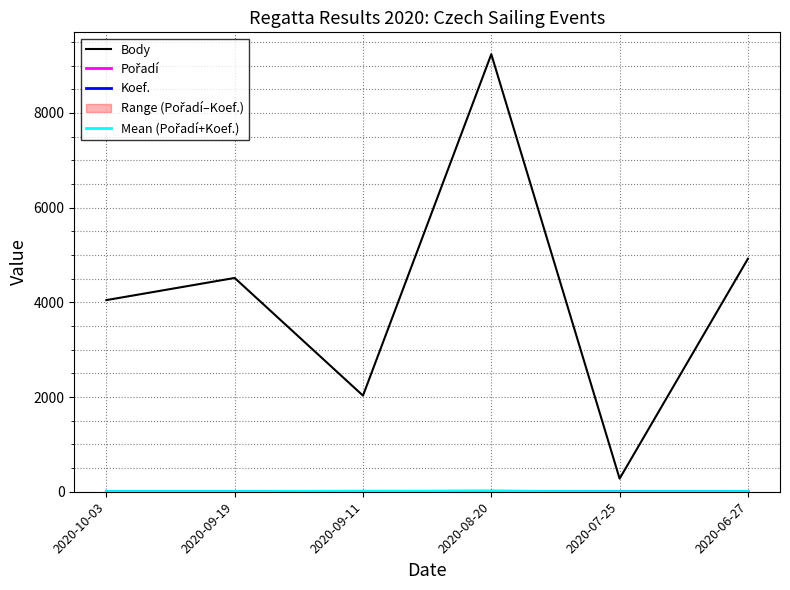

How many categories are shown in the chart?

6